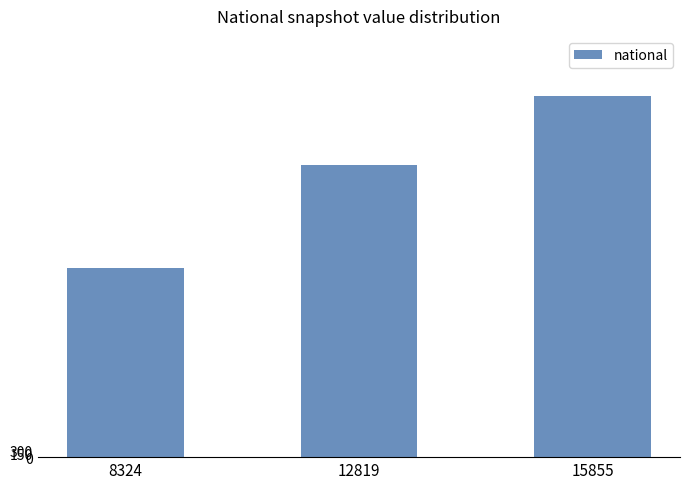

The chart shows a value of 15855 at 15855. True or false?

True